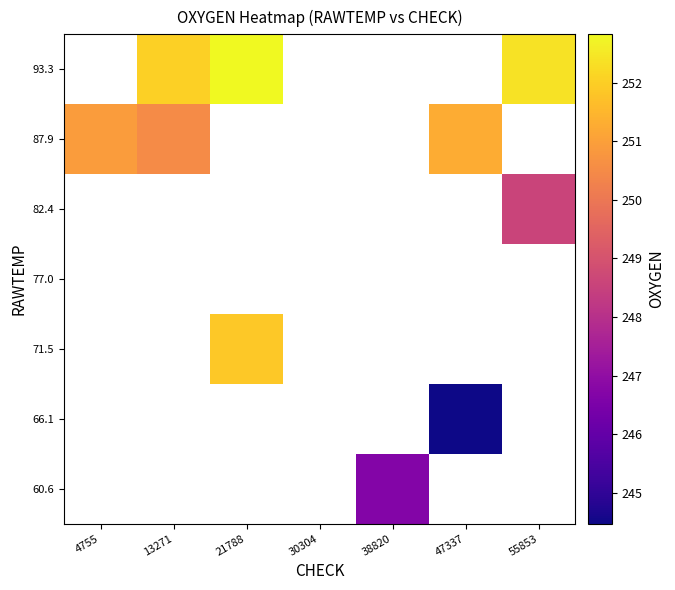

What is the maximum value shown in the chart?

252.8